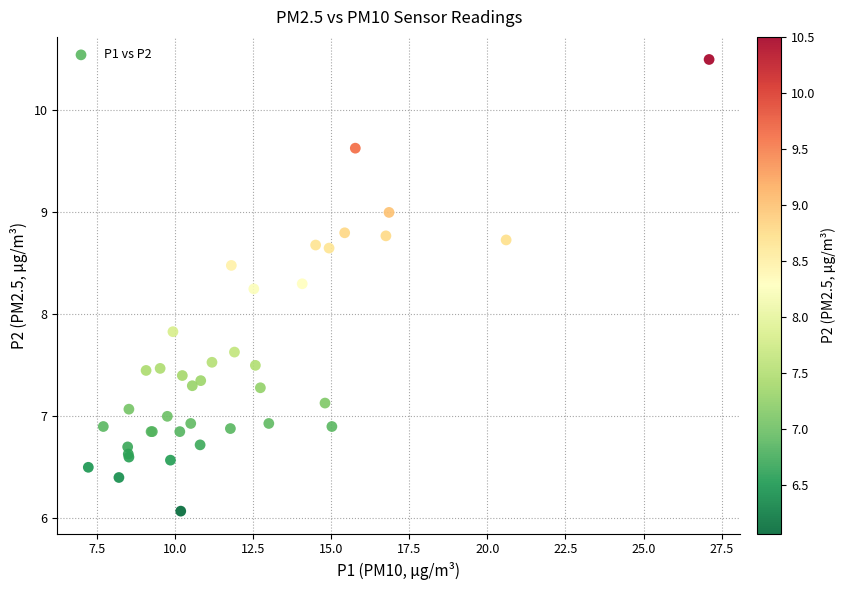

What Y value in the scatter plot is closest to 8?

7.8